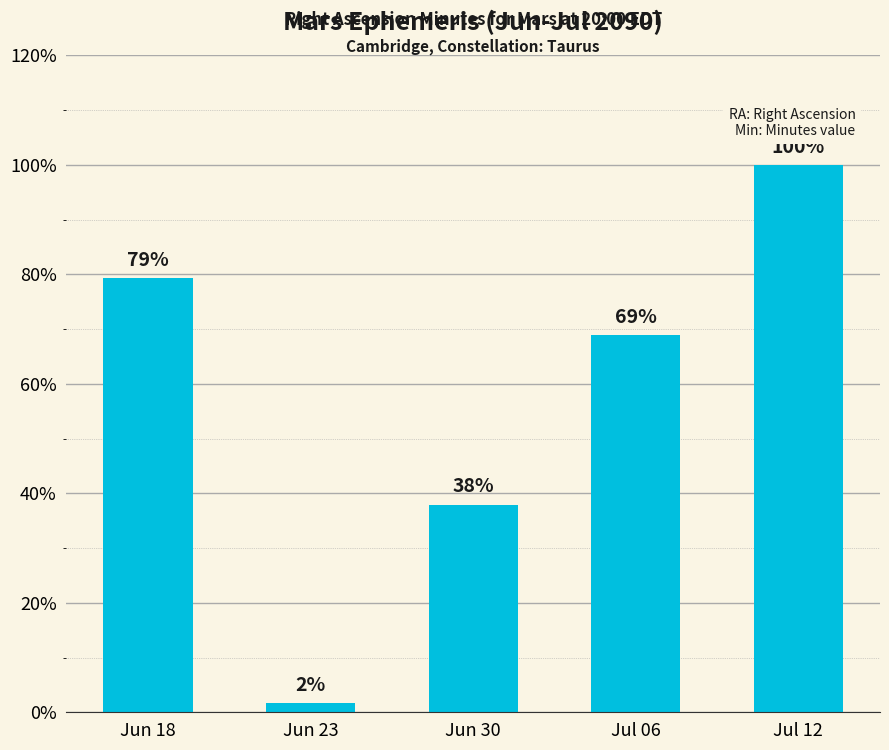

True or false: the data shows 22.3 at Jun 30.

False